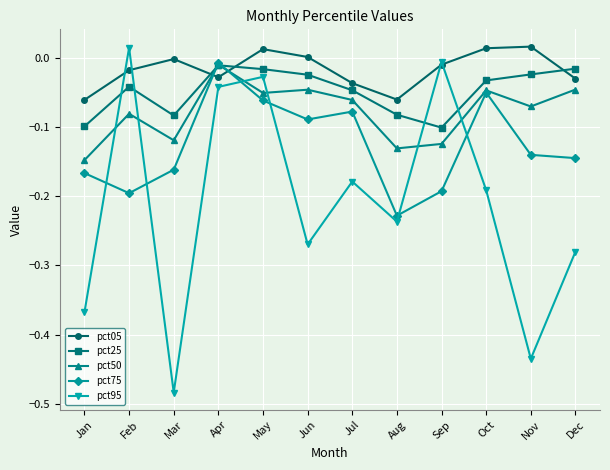

In pct05, how many points are lower than both neighbors (excluding endpoints)?

2